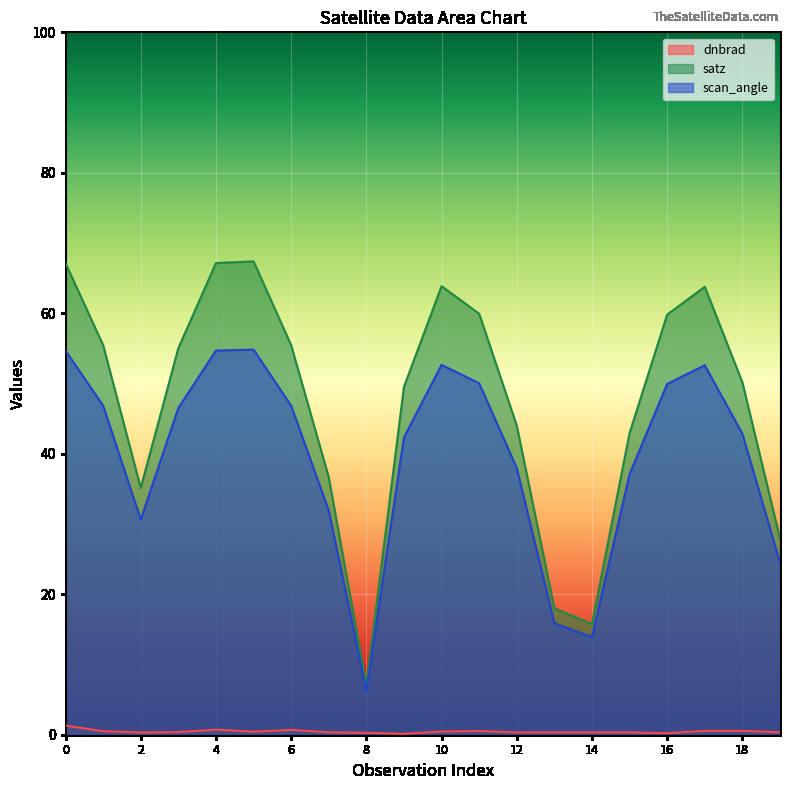

At which label does scan_angle reach its minimum?

8